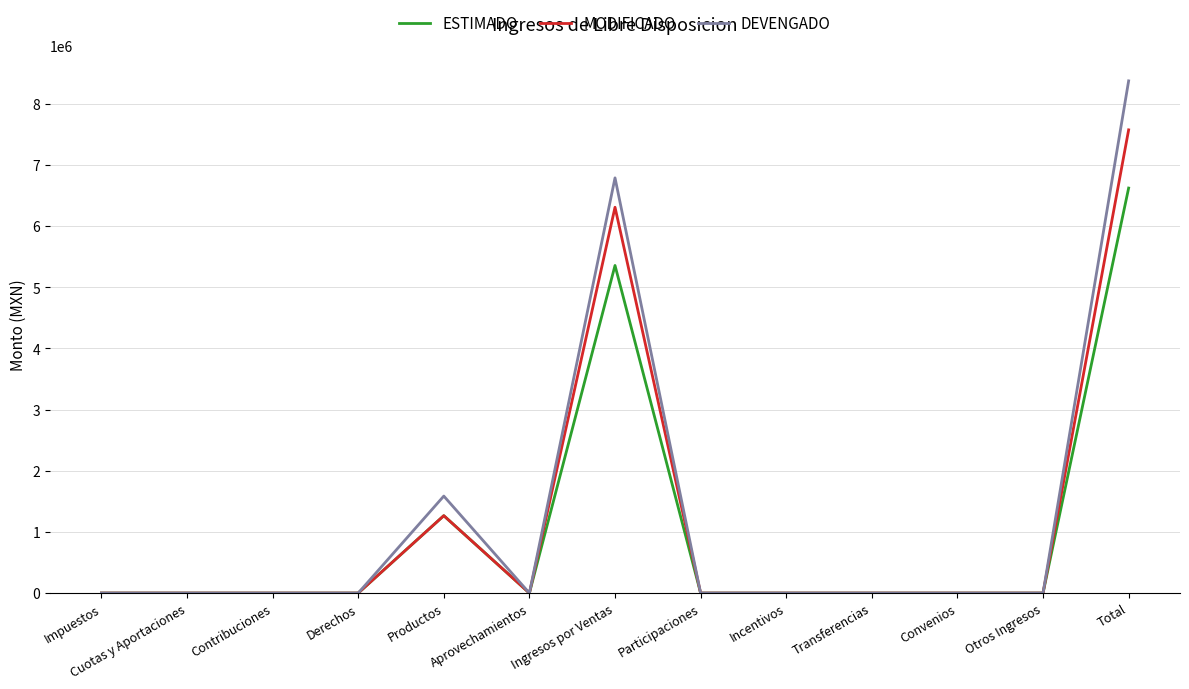

What is the difference between the second highest and second lowest values in the MODIFICADO series?

6308052.3